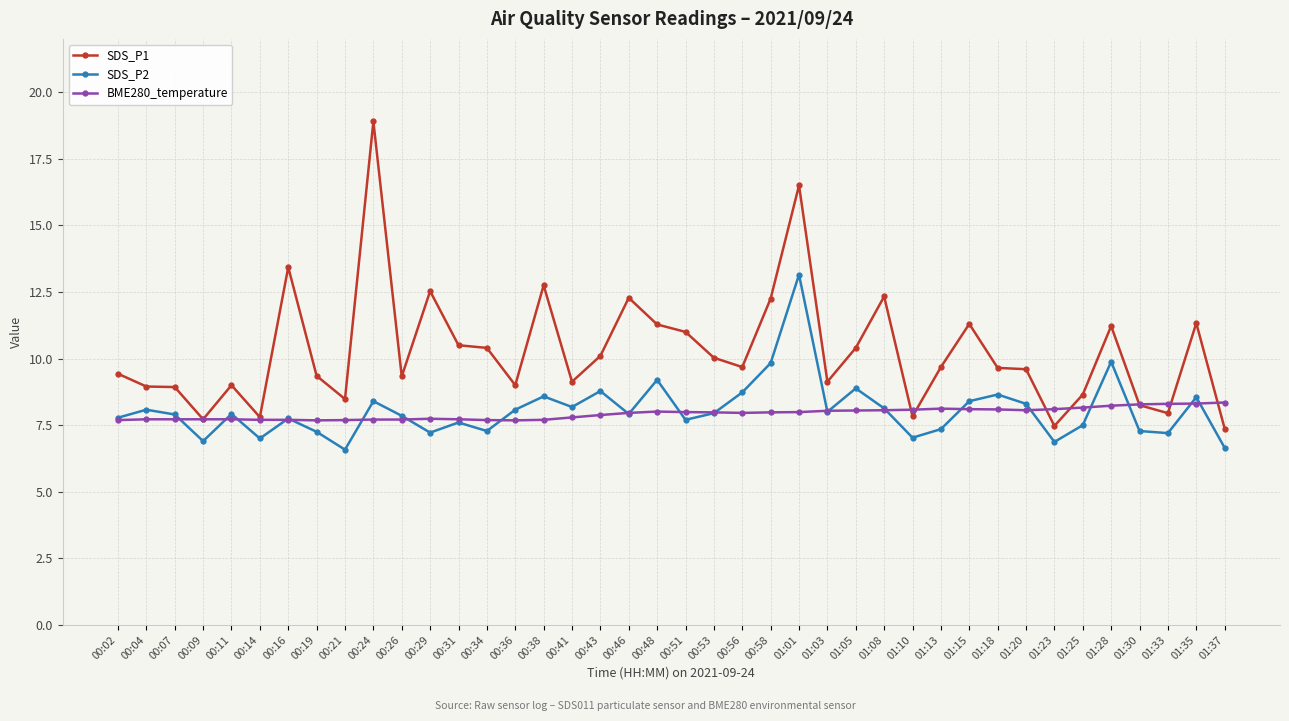

What is the label of the 15th point from the right?

01:03